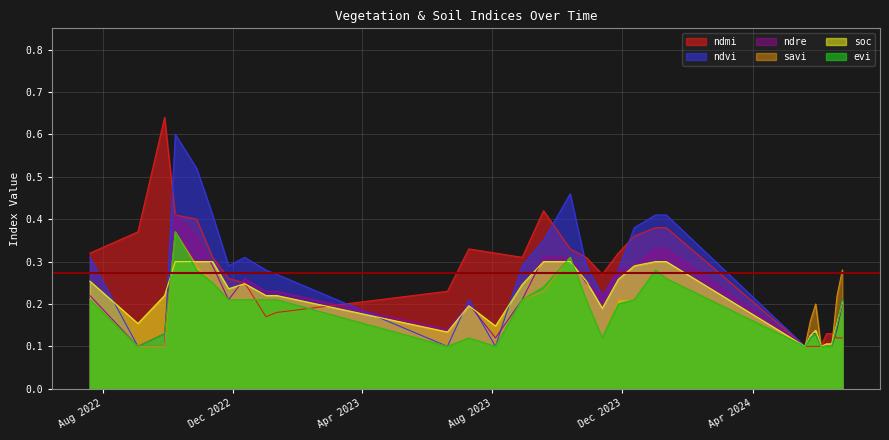

True or false: savi has more than 1 points higher than both neighbors.

True